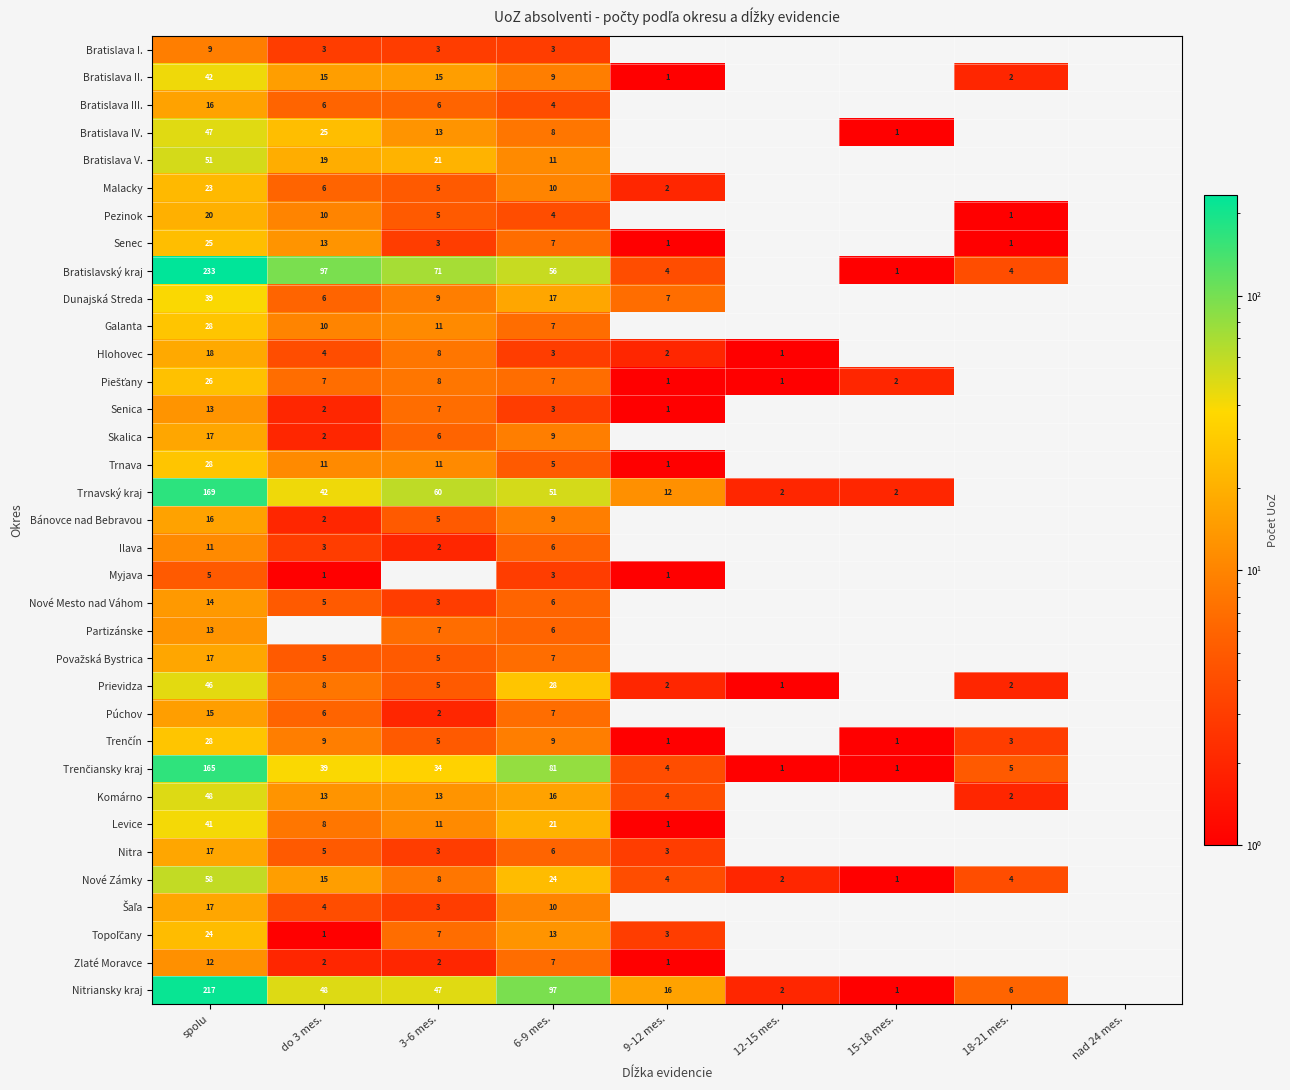

What is the difference between the highest and lowest values at spolu?

228